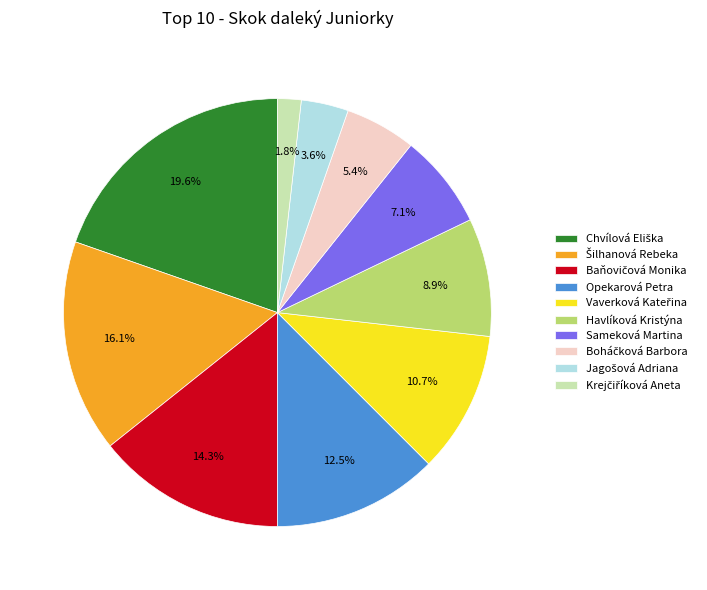

Is Opekarová Petra the majority of the pie?

No